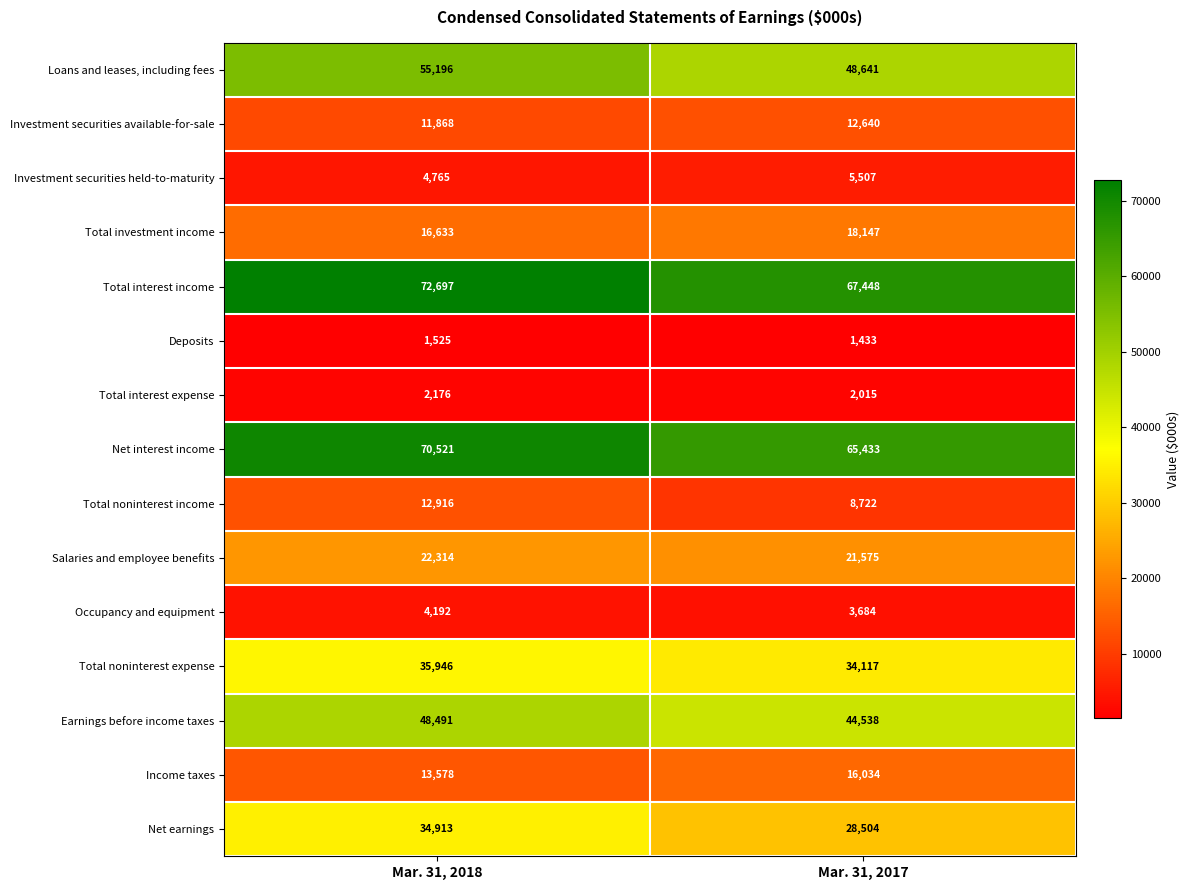

Reading right to left, list all the values displayed in this chart.

Loans and leases, including fees: 48641	55196
Investment securities available-for-sale: 12640	11868
Investment securities held-to-maturity: 5507	4765
Total investment income: 18147	16633
Total interest income: 67448	72697
Deposits: 1433	1525
Total interest expense: 2015	2176
Net interest income: 65433	70521
Total noninterest income: 8722	12916
Salaries and employee benefits: 21575	22314
Occupancy and equipment: 3684	4192
Total noninterest expense: 34117	35946
Earnings before income taxes: 44538	48491
Income taxes: 16034	13578
Net earnings: 28504	34913